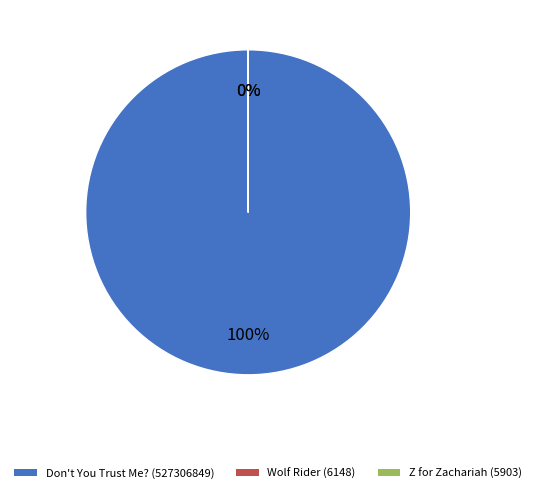

What is the change in value from Don't You Trust Me? (527306849) to Wolf Rider (6148)?

-527300701